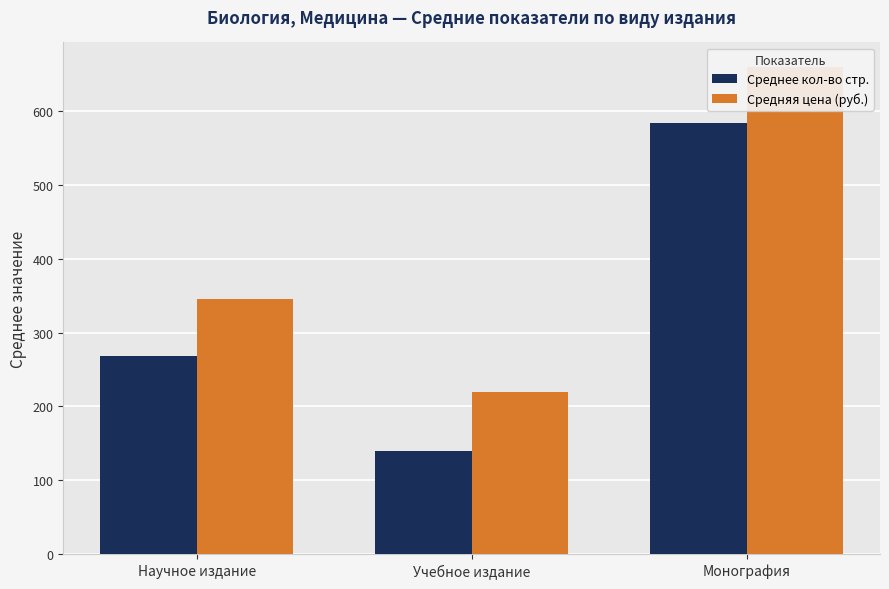

What position from the left is Монография?

3